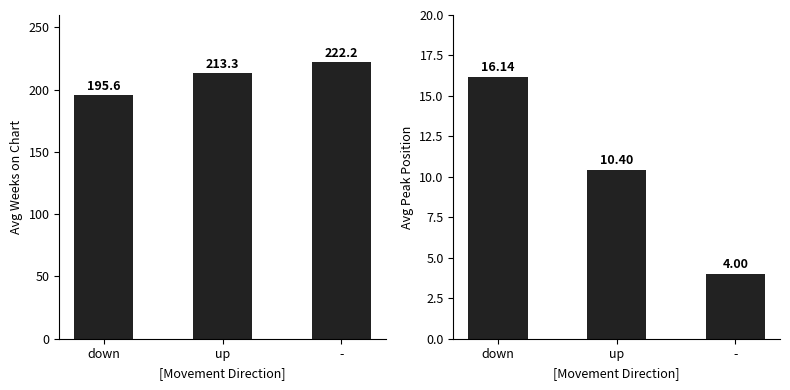

Reading right to left, what are all the values shown in this chart?

Avg Weeks on Chart: -=222.2	up=213.3	down=195.6
Avg Peak Position: -=4.0	up=10.4	down=16.1